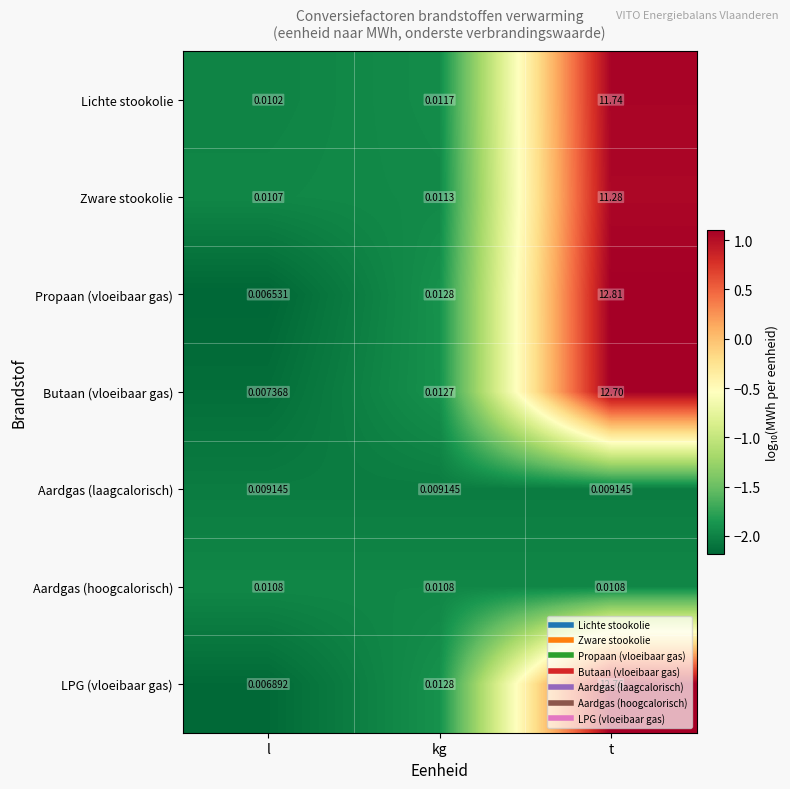

At how many categories does at least one series exceed 0?

3